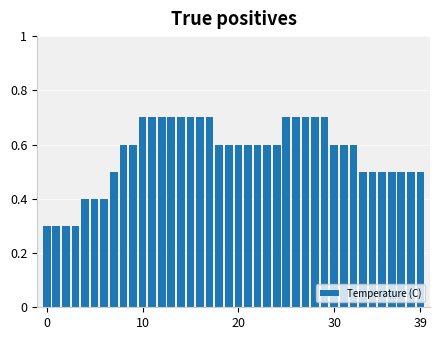

What is the difference between the maximum and minimum values?

0.4